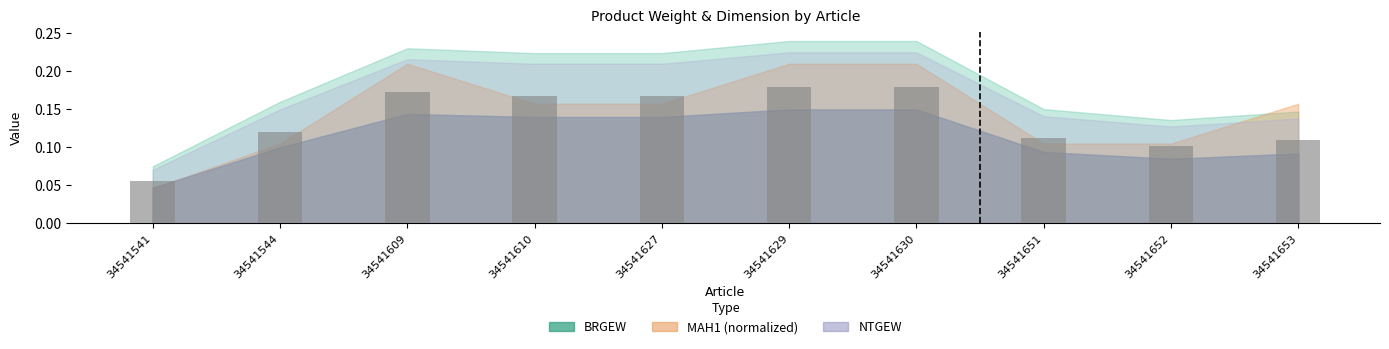

Which has a higher value, 34541541 or 34541652?

34541652